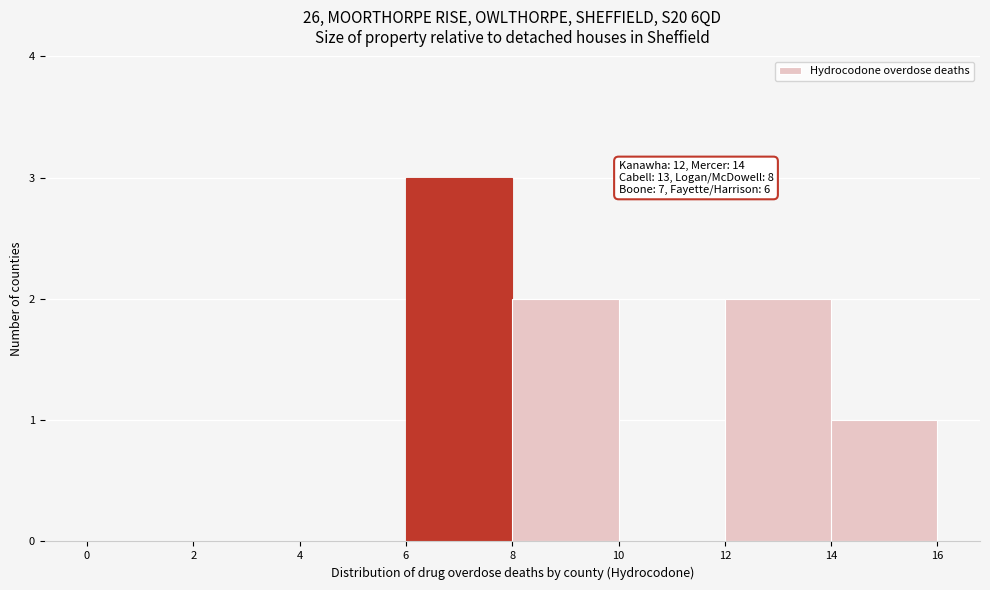

Which range on the x-axis has the tallest bar?

6 to 8